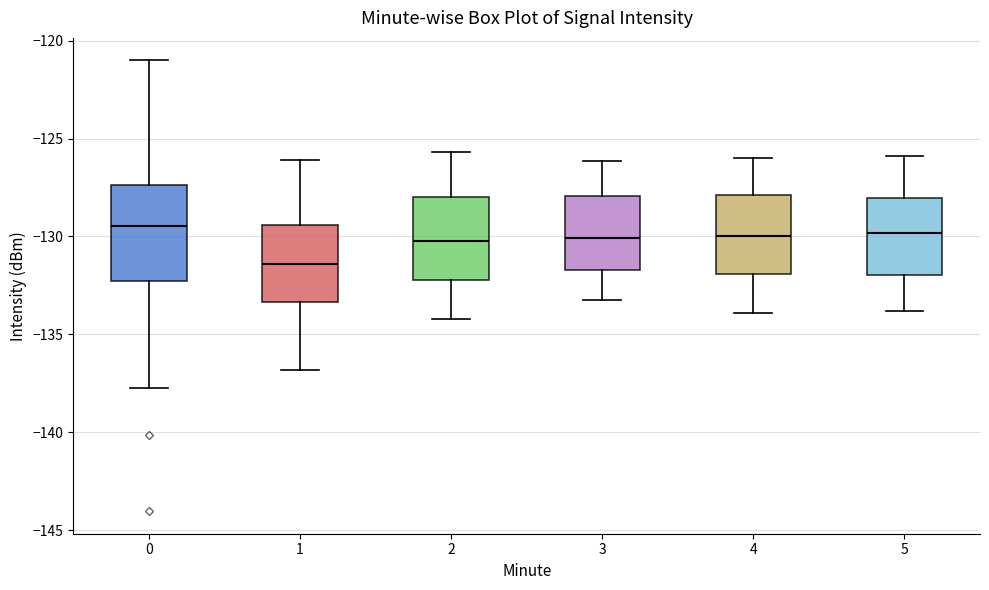

Reading left to right, transcribe this box plot: for each box, give where its median line is, the range the box spans, and where its two whiskers end, as read against the y-axis. The values are not printed on the chart, so give them approximately, as read against the axis.

0: median -129.5, box -132.5 to -127.5, whiskers -137.5 to -121.0
1: median -131.5, box -133.5 to -129.5, whiskers -137.0 to -126.0
2: median -130.0, box -132.0 to -128.0, whiskers -134.0 to -125.5
3: median -130.0, box -131.5 to -128.0, whiskers -133.0 to -126.0
4: median -130.0, box -132.0 to -128.0, whiskers -134.0 to -126.0
5: median -130.0, box -132.0 to -128.0, whiskers -134.0 to -126.0